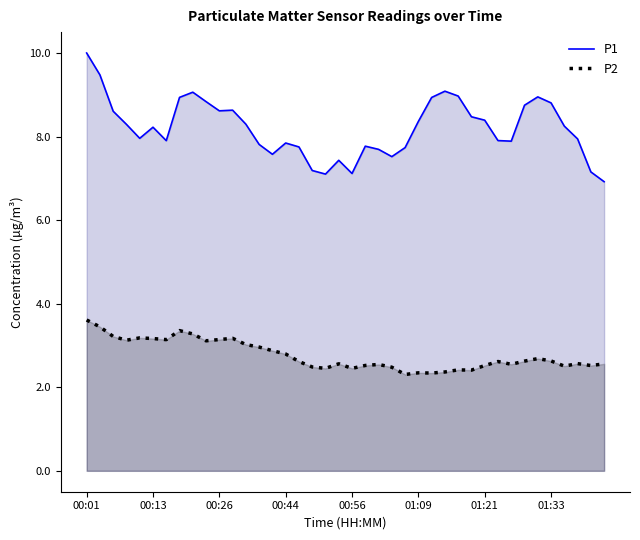

Which series has the widest spread of values?

P1